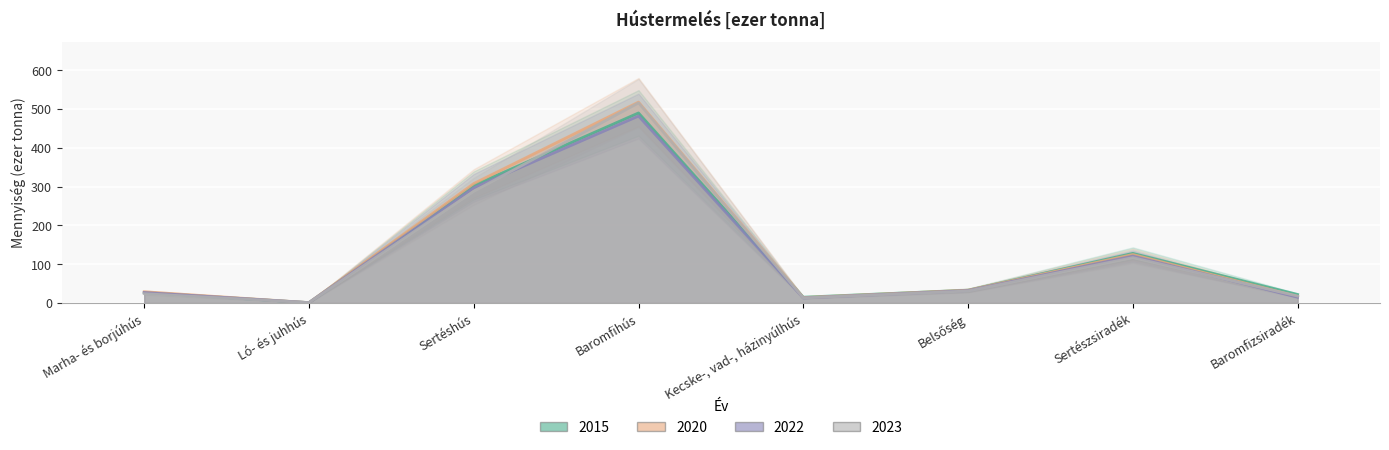

Which series has the largest range (max minus min)?

2020